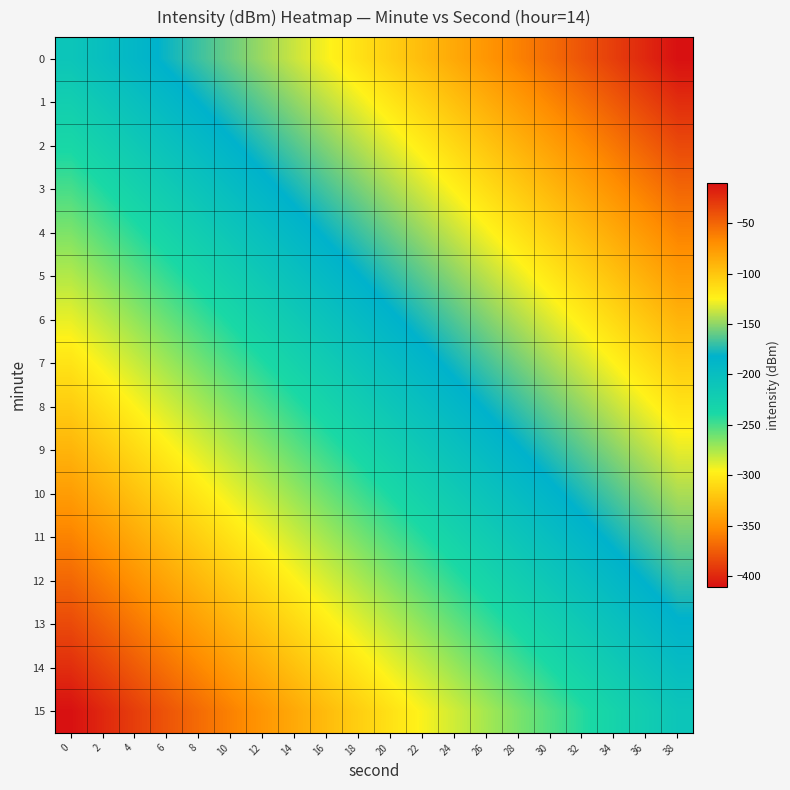

Rank the series by their maximum value, from lowest to highest.

15, 14, 13, 12, 11, 10, 9, 8, 7, 6, 5, 4, 3, 2, 1, 0